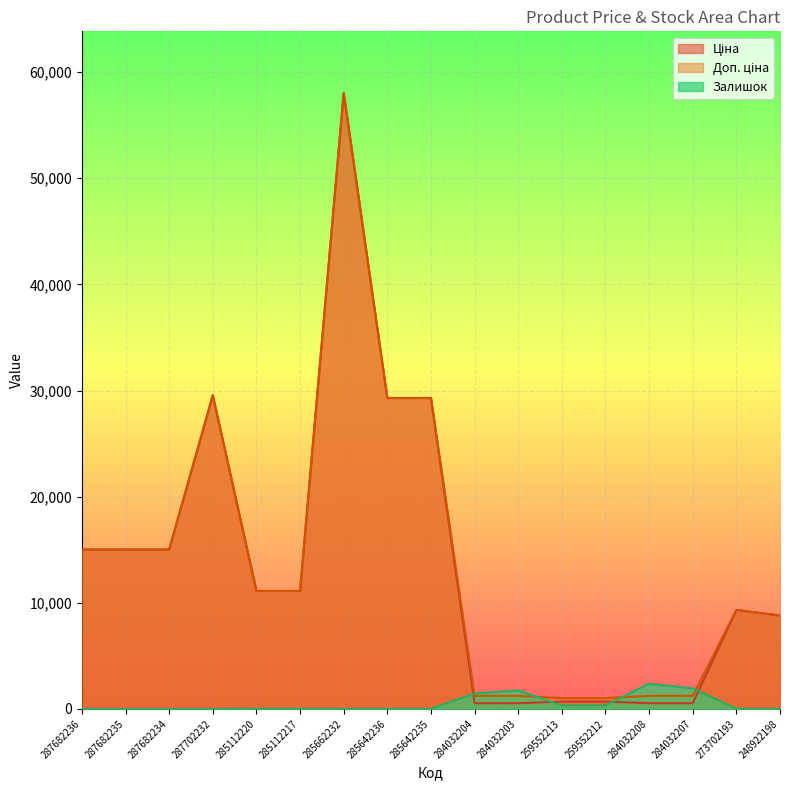

How many values in the Ціна series exceed 11113?

9